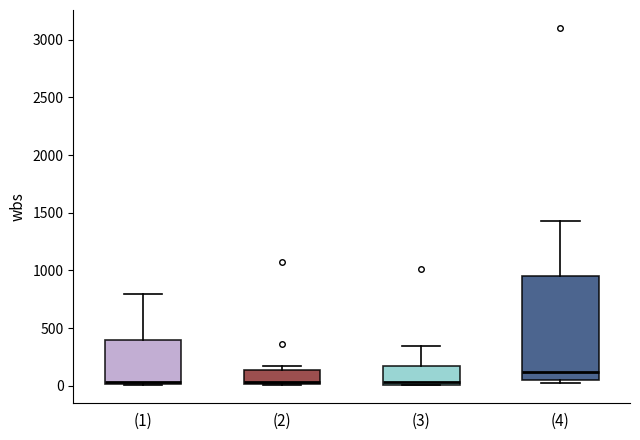

Reading left to right, transcribe this box plot: for each box, give where its median line is, the range the box spans, and where its two whiskers end, as read against the y-axis. The values are not printed on the chart, so give them approximately, as read against the axis.

(1): median 50, box 0 to 400, whiskers 0 to 800
(2): median 50, box 0 to 150, whiskers 0 to 150 (just above the box's upper edge)
(3): median 50, box 0 to 150, whiskers 0 to 350
(4): median 100, box 50 to 950, whiskers 0 to 1450